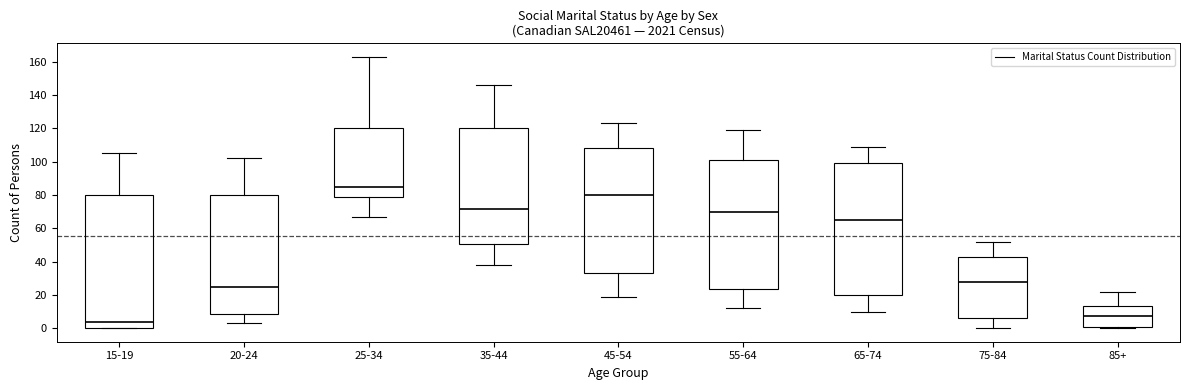

Which box has the highest median line?

25-34